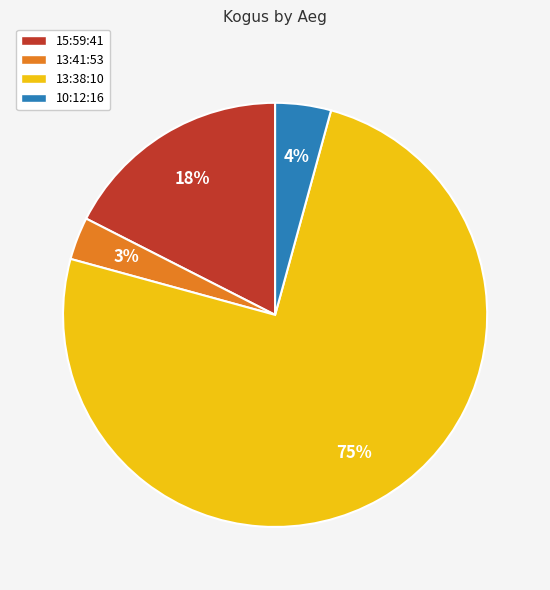

Do 10:12:16 and 13:38:10 together represent more than half of the pie?

Yes